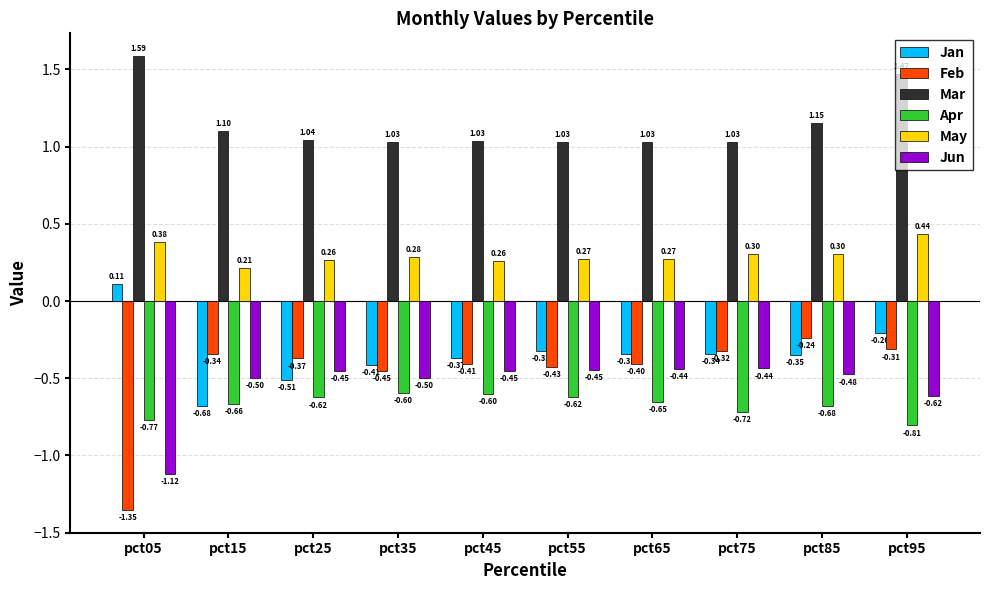

Between pct15 and pct65, which series saw the biggest shift?

Jan